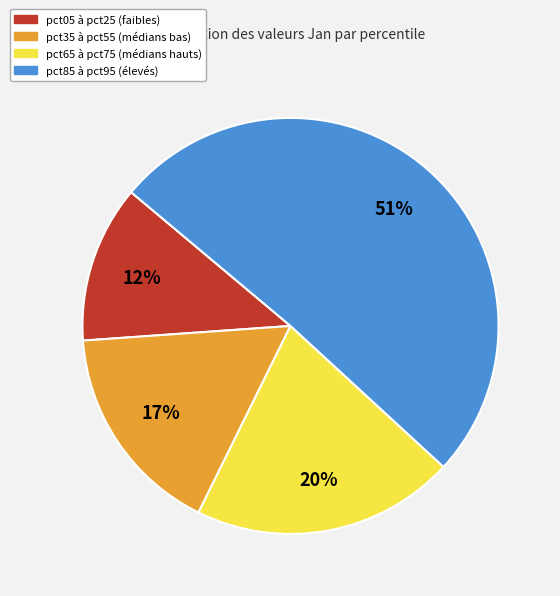

To the nearest percent, what is the average slice percentage?

25%